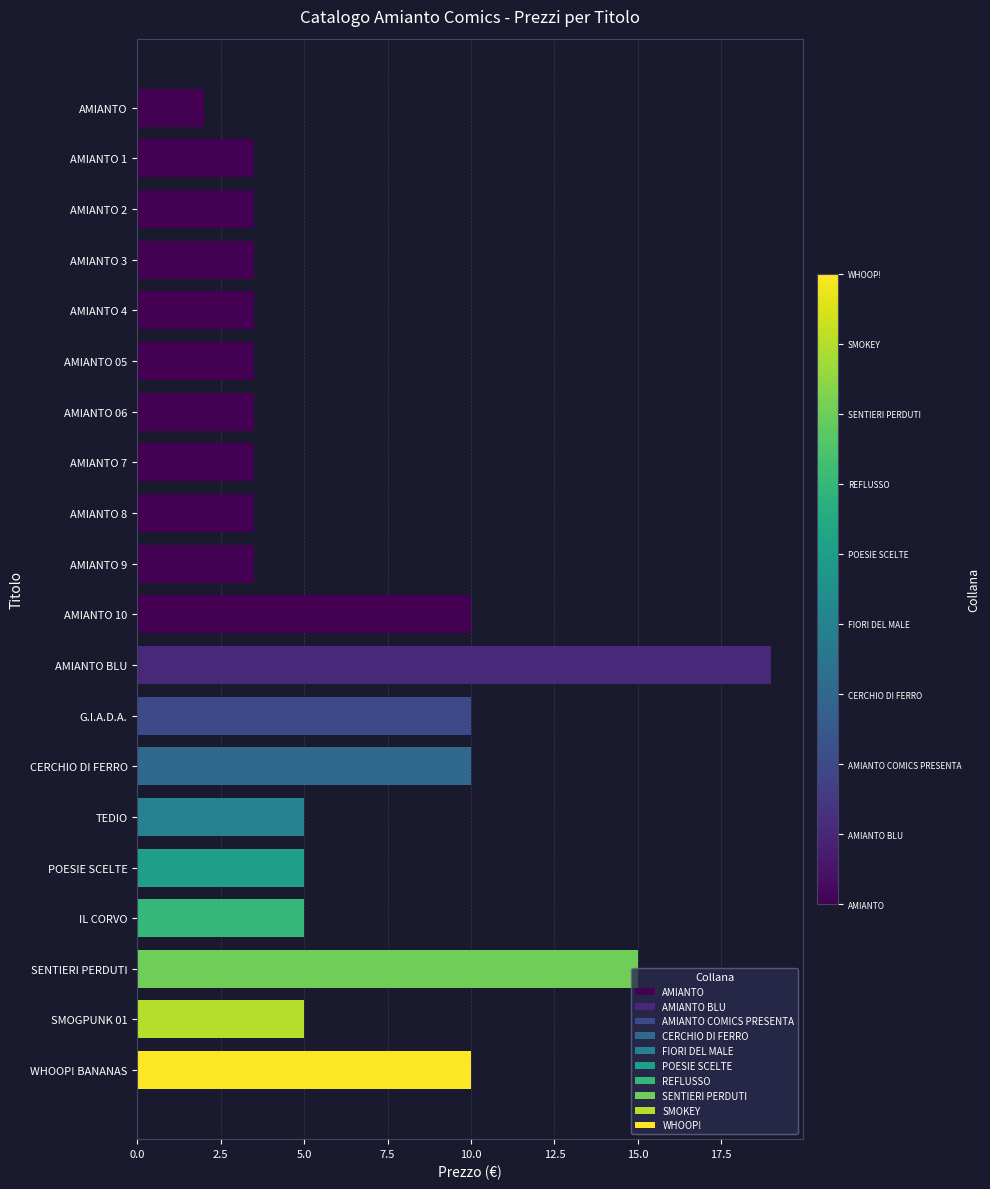

Are the bars horizontal?

Yes